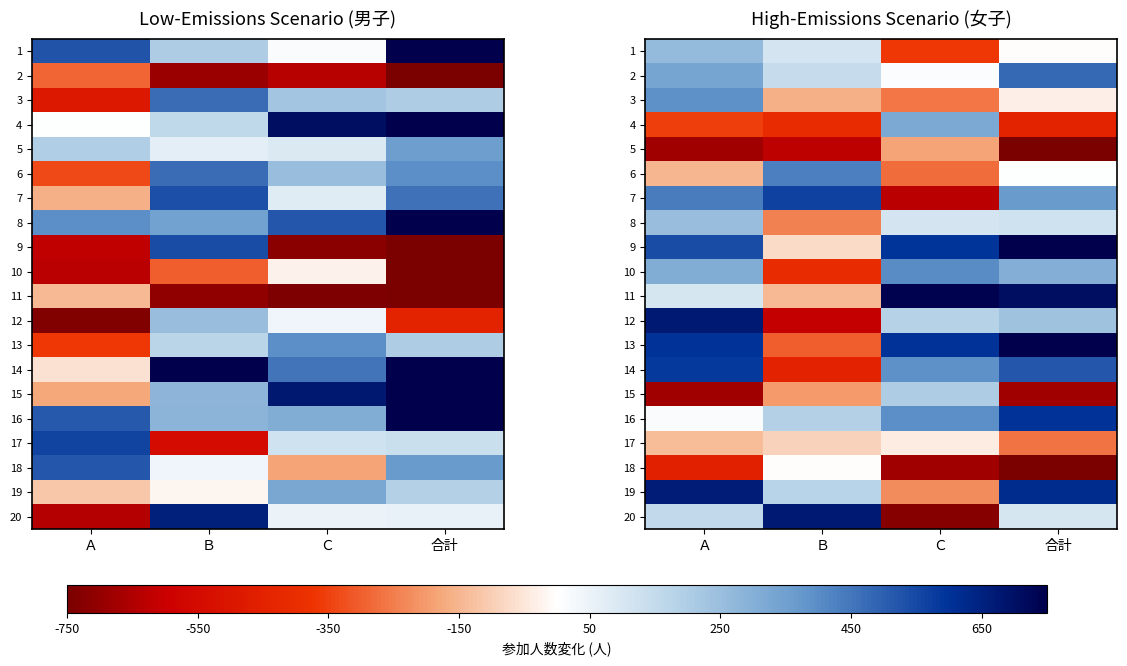

Rank the series at Ｃ from lowest to highest value.

20, 18, 7, 1, 6, 3, 19, 5, 17, 2, 8, 12, 15, 4, 14, 16, 10, 9, 13, 11